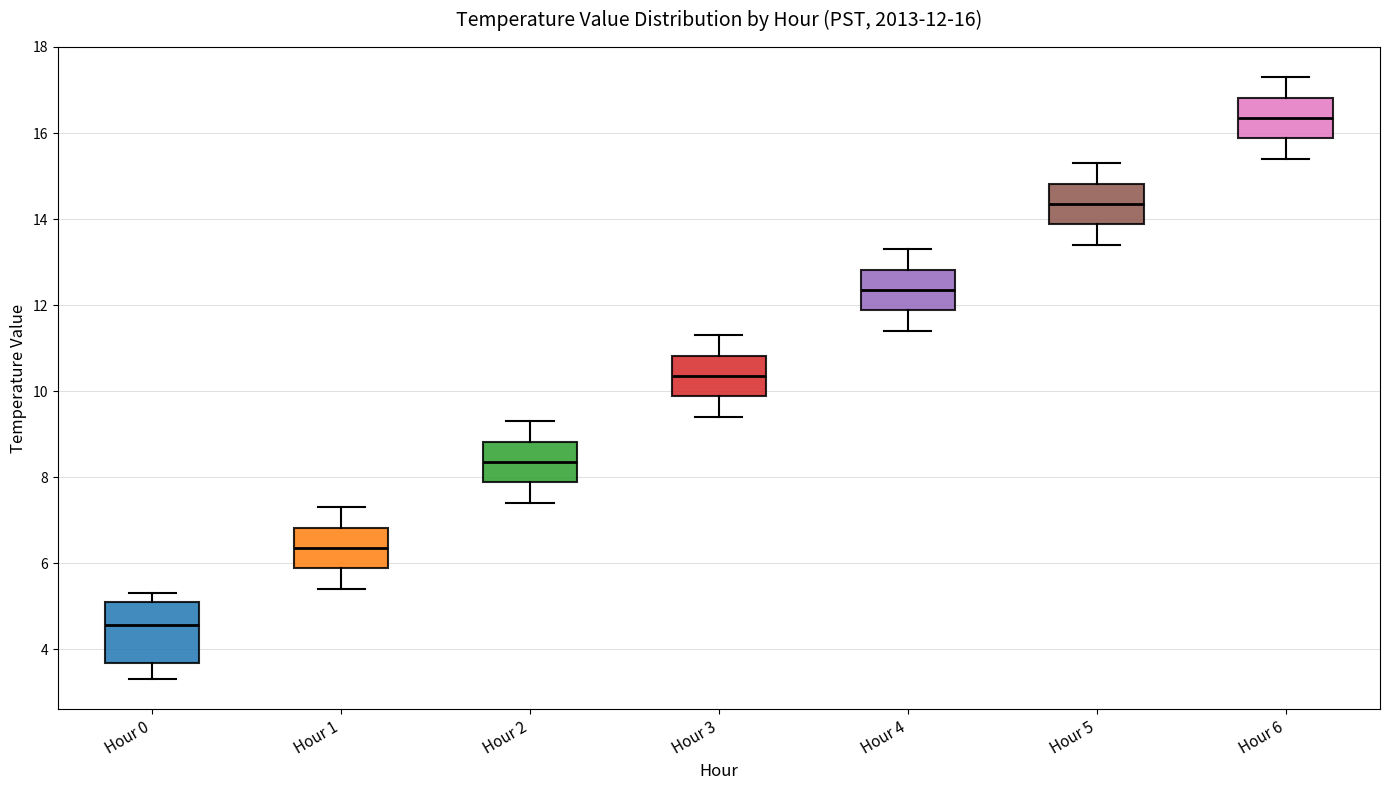

Which box has the lowest median line?

Hour 0